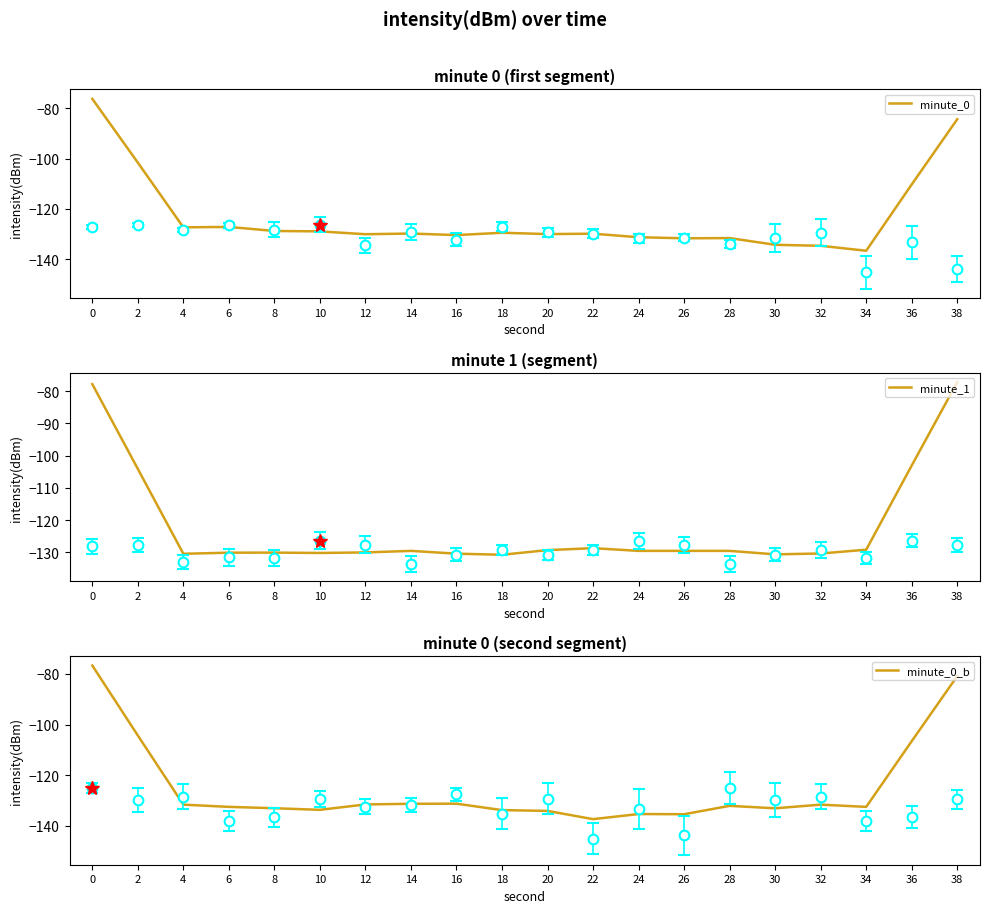

What is the difference between the maximum and minimum values in the minute_0 series?

60.2